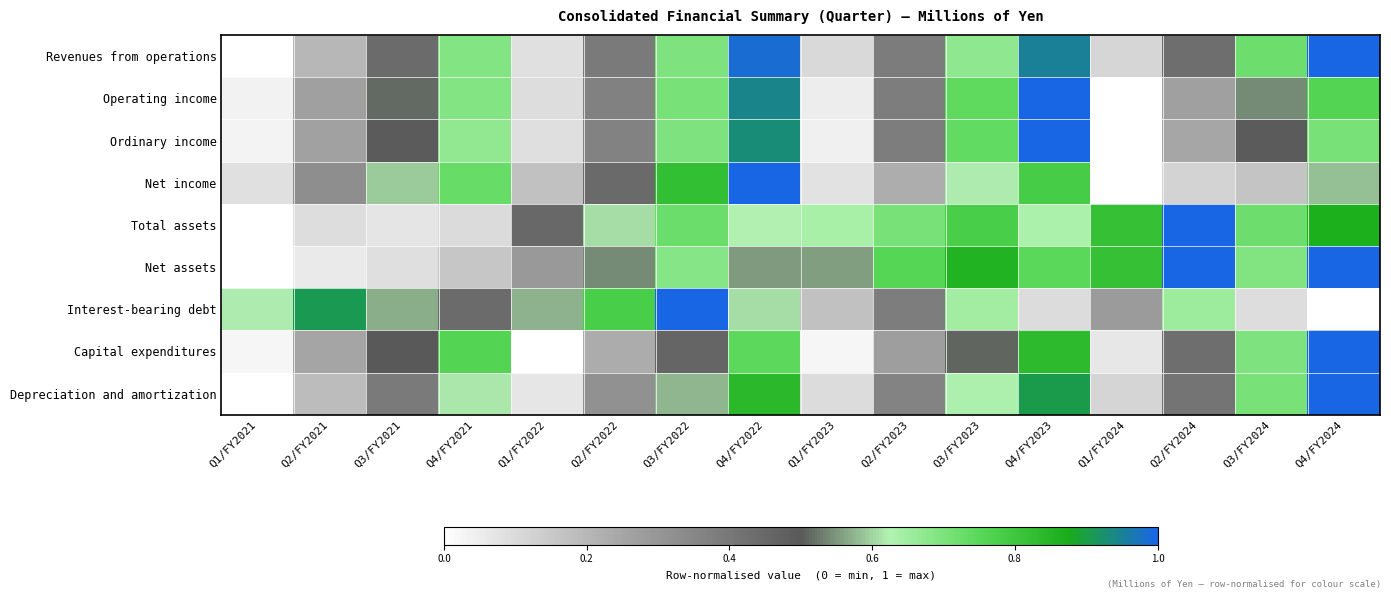

Reading right to left, what are all the values shown in this chart?

Revenues from operations: Q4/FY2024=1.0	Q3/FY2024=0.7	Q2/FY2024=0.4	Q1/FY2024=0.1	Q4/FY2023=1.0	Q3/FY2023=0.7	Q2/FY2023=0.4	Q1/FY2023=0.1	Q4/FY2022=1.0	Q3/FY2022=0.7	Q2/FY2022=0.4	Q1/FY2022=0.1	Q4/FY2021=0.7	Q3/FY2021=0.4	Q2/FY2021=0.2	Q1/FY2021=0.0
Operating income: Q4/FY2024=0.8	Q3/FY2024=0.5	Q2/FY2024=0.3	Q1/FY2024=0.0	Q4/FY2023=1.0	Q3/FY2023=0.7	Q2/FY2023=0.4	Q1/FY2023=0.0	Q4/FY2022=0.9	Q3/FY2022=0.7	Q2/FY2022=0.4	Q1/FY2022=0.1	Q4/FY2021=0.7	Q3/FY2021=0.5	Q2/FY2021=0.3	Q1/FY2021=0.0
Ordinary income: Q4/FY2024=0.7	Q3/FY2024=0.5	Q2/FY2024=0.2	Q1/FY2024=0.0	Q4/FY2023=1.0	Q3/FY2023=0.7	Q2/FY2023=0.4	Q1/FY2023=0.0	Q4/FY2022=0.9	Q3/FY2022=0.7	Q2/FY2022=0.4	Q1/FY2022=0.1	Q4/FY2021=0.7	Q3/FY2021=0.5	Q2/FY2021=0.3	Q1/FY2021=0.0
Net income: Q4/FY2024=0.6	Q3/FY2024=0.2	Q2/FY2024=0.1	Q1/FY2024=0.0	Q4/FY2023=0.8	Q3/FY2023=0.6	Q2/FY2023=0.2	Q1/FY2023=0.1	Q4/FY2022=1.0	Q3/FY2022=0.8	Q2/FY2022=0.4	Q1/FY2022=0.2	Q4/FY2021=0.7	Q3/FY2021=0.6	Q2/FY2021=0.3	Q1/FY2021=0.1
Total assets: Q4/FY2024=0.9	Q3/FY2024=0.7	Q2/FY2024=1.0	Q1/FY2024=0.8	Q4/FY2023=0.6	Q3/FY2023=0.8	Q2/FY2023=0.7	Q1/FY2023=0.6	Q4/FY2022=0.6	Q3/FY2022=0.7	Q2/FY2022=0.6	Q1/FY2022=0.5	Q4/FY2021=0.1	Q3/FY2021=0.1	Q2/FY2021=0.1	Q1/FY2021=0.0
Net assets: Q4/FY2024=1.0	Q3/FY2024=0.7	Q2/FY2024=1.0	Q1/FY2024=0.8	Q4/FY2023=0.7	Q3/FY2023=0.9	Q2/FY2023=0.8	Q1/FY2023=0.6	Q4/FY2022=0.6	Q3/FY2022=0.7	Q2/FY2022=0.5	Q1/FY2022=0.3	Q4/FY2021=0.2	Q3/FY2021=0.1	Q2/FY2021=0.1	Q1/FY2021=0.0
Interest-bearing debt: Q4/FY2024=0.0	Q3/FY2024=0.1	Q2/FY2024=0.7	Q1/FY2024=0.3	Q4/FY2023=0.1	Q3/FY2023=0.6	Q2/FY2023=0.4	Q1/FY2023=0.2	Q4/FY2022=0.6	Q3/FY2022=1.0	Q2/FY2022=0.8	Q1/FY2022=0.6	Q4/FY2021=0.4	Q3/FY2021=0.6	Q2/FY2021=0.9	Q1/FY2021=0.6
Capital expenditures: Q4/FY2024=1.0	Q3/FY2024=0.7	Q2/FY2024=0.4	Q1/FY2024=0.1	Q4/FY2023=0.8	Q3/FY2023=0.5	Q2/FY2023=0.3	Q1/FY2023=0.0	Q4/FY2022=0.7	Q3/FY2022=0.5	Q2/FY2022=0.2	Q1/FY2022=0.0	Q4/FY2021=0.8	Q3/FY2021=0.5	Q2/FY2021=0.3	Q1/FY2021=0.0
Depreciation and amortization: Q4/FY2024=1.0	Q3/FY2024=0.7	Q2/FY2024=0.4	Q1/FY2024=0.1	Q4/FY2023=0.9	Q3/FY2023=0.6	Q2/FY2023=0.4	Q1/FY2023=0.1	Q4/FY2022=0.8	Q3/FY2022=0.6	Q2/FY2022=0.3	Q1/FY2022=0.1	Q4/FY2021=0.6	Q3/FY2021=0.4	Q2/FY2021=0.2	Q1/FY2021=0.0